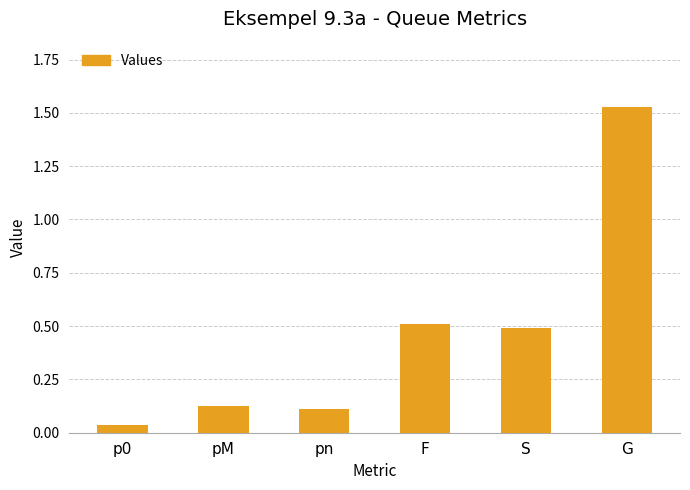

What is the sum of all values?

2.8